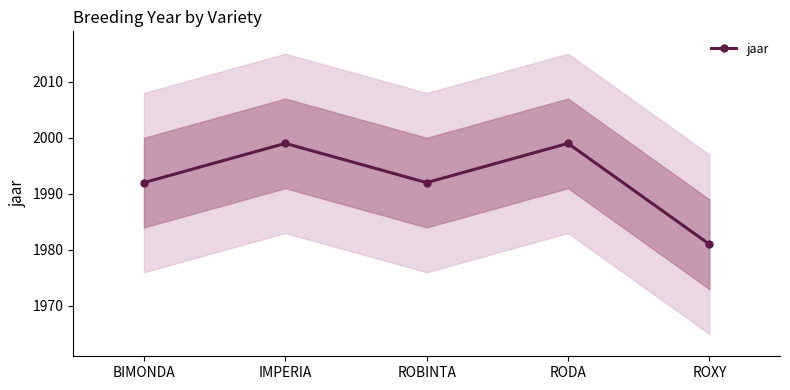

What is the minimum value shown in the chart?

1981